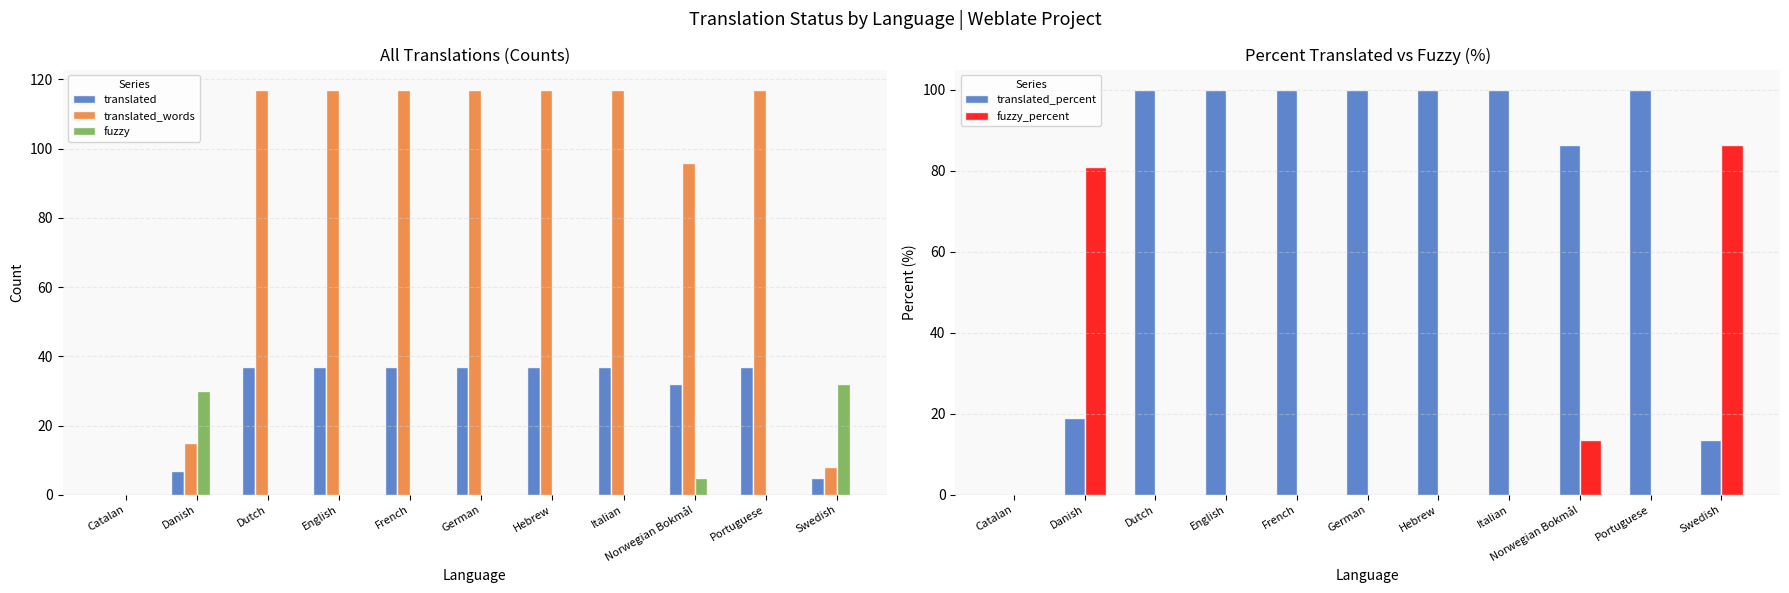

How many values in the translated_words series are below 117?

4